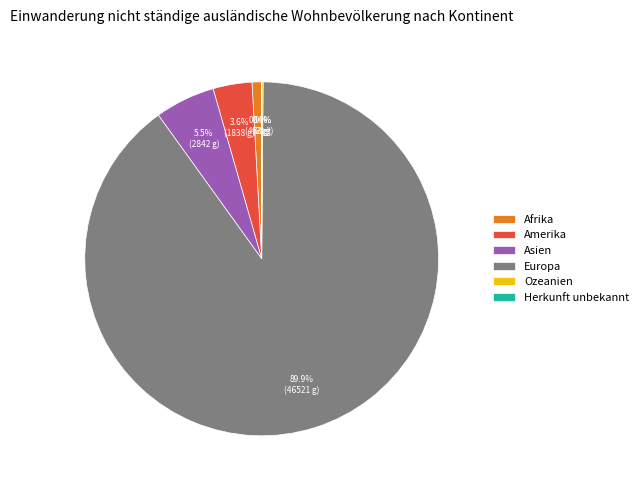

Is there any slice that represents more than half of the pie?

Yes